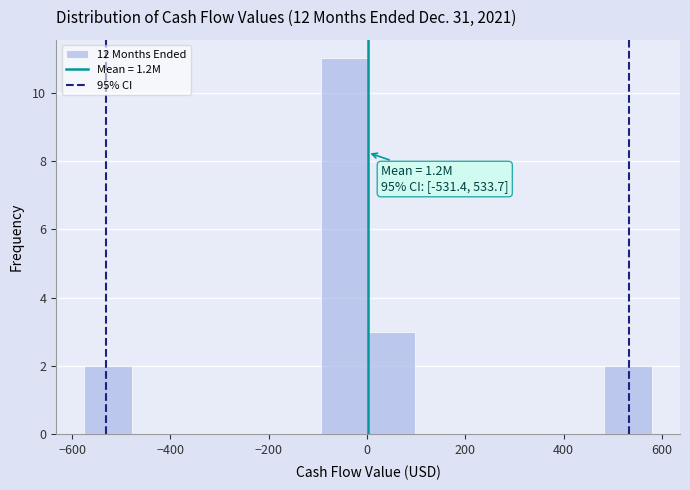

Over which range of the x-axis is the bar tallest?

-100 to 0